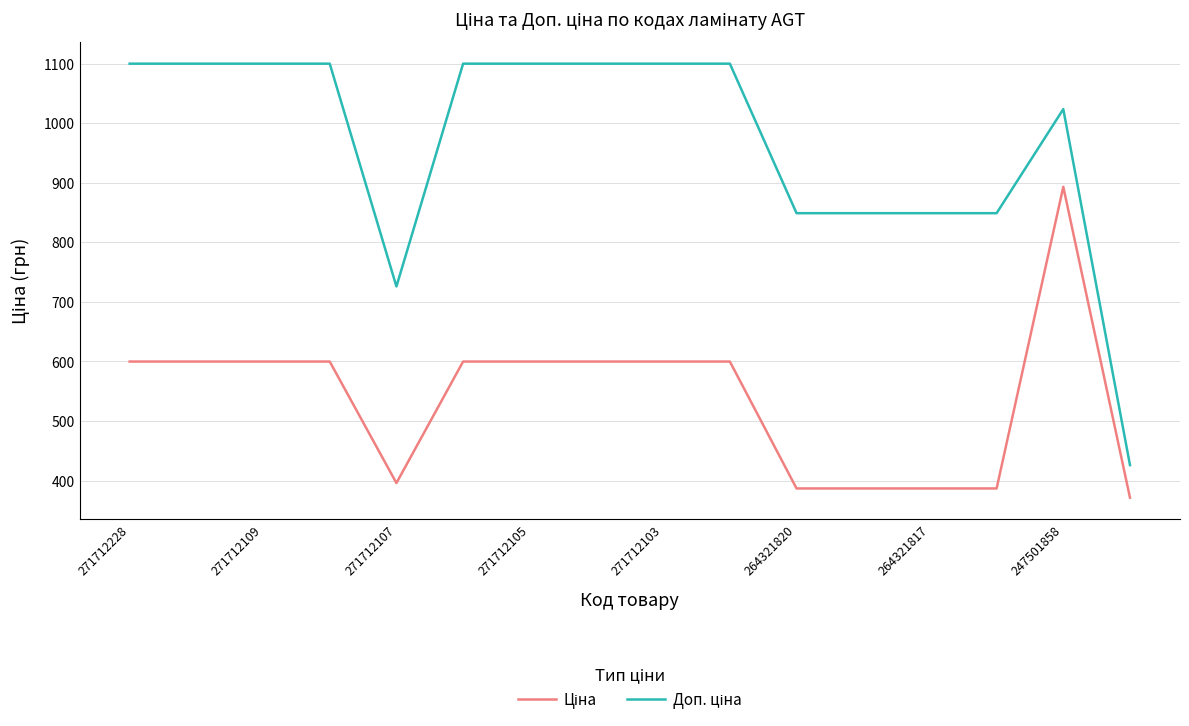

Does the chart have visible grid lines?

Yes